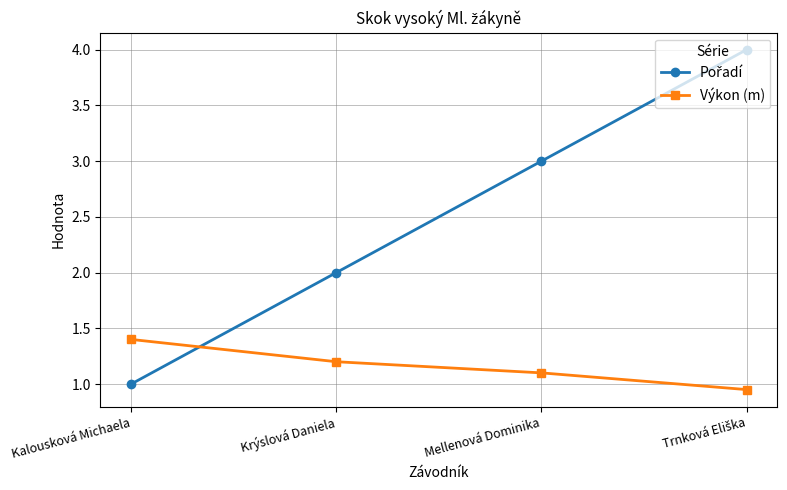

True or false: Výkon (m) has a value of 1.2 at Krýslová Daniela.

True